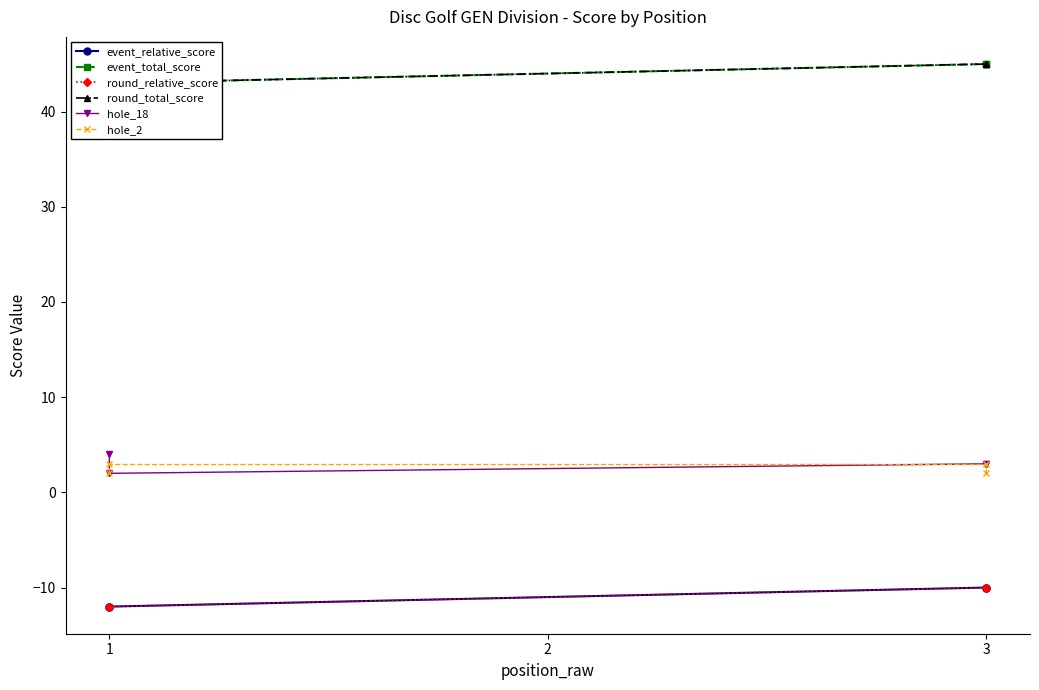

What is the difference between the maximum and minimum values in the hole_18 series?

2